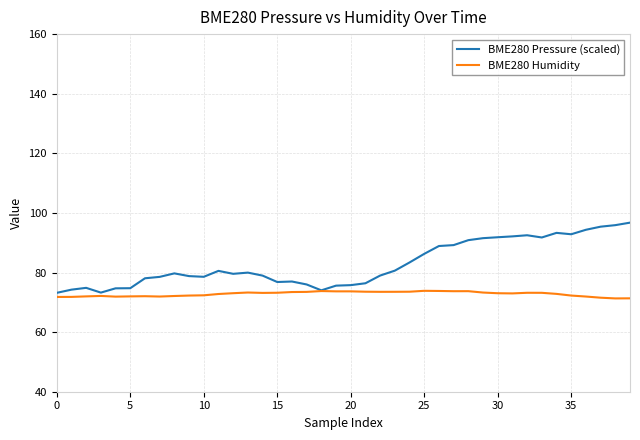

What is the highest value of the BME280 Pressure (scaled) series?

96.7